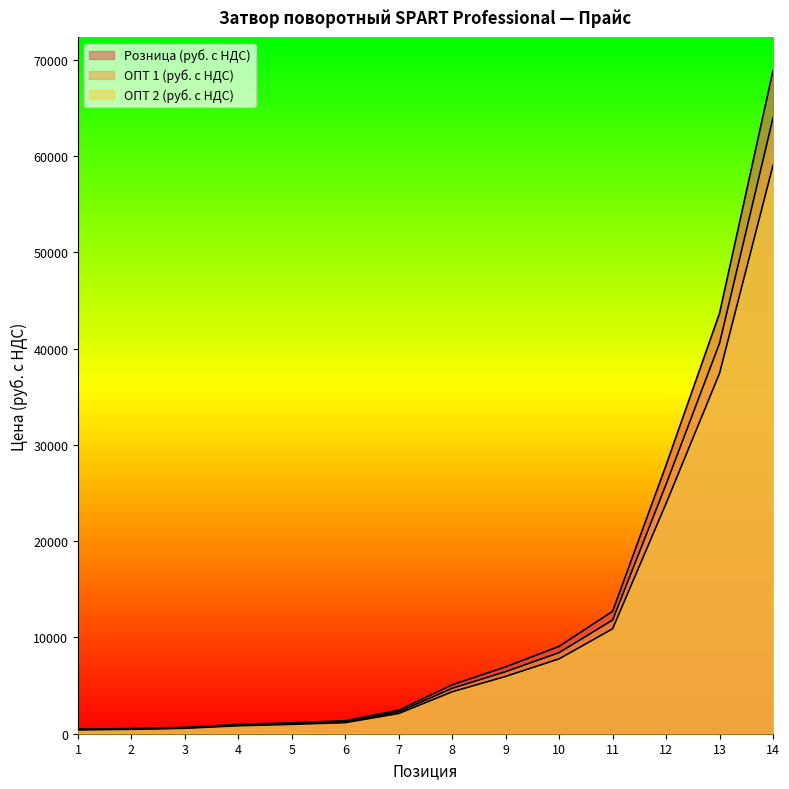

Which category has the lowest value in the Розница (руб. с НДС) series?

1